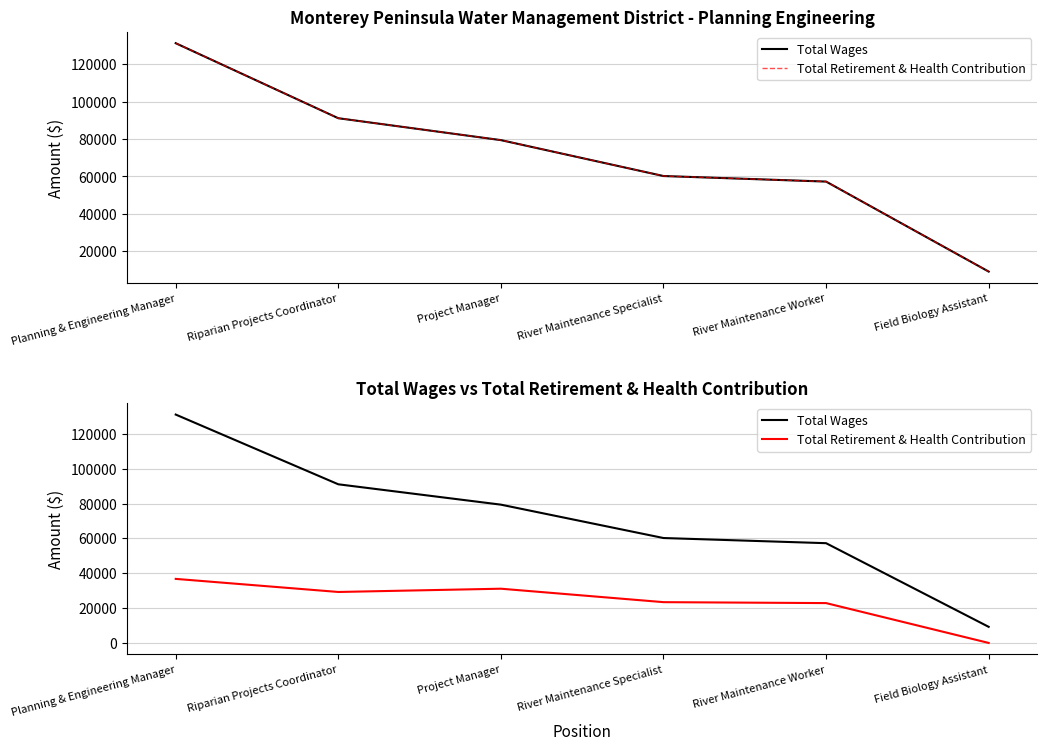

Rank the categories by Total Retirement & Health Contribution value from lowest to highest.

Field Biology Assistant, River Maintenance Worker, River Maintenance Specialist, Riparian Projects Coordinator, Project Manager, Planning & Engineering Manager